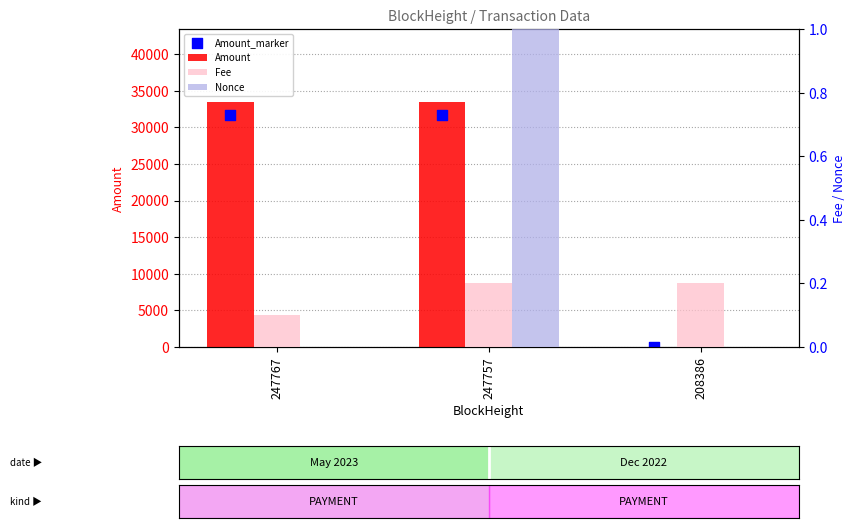

Which series reaches the minimum Y coordinate?

Nonce